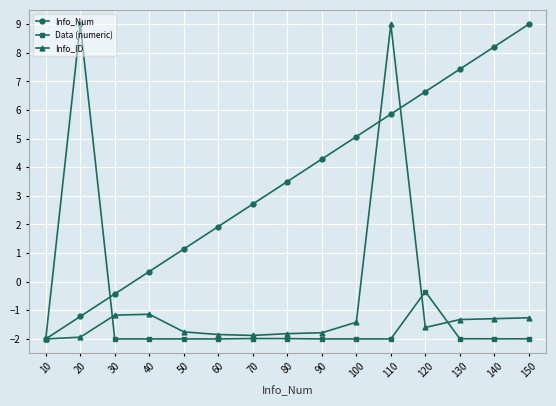

At which label does Info_ID first exceed -1?

110